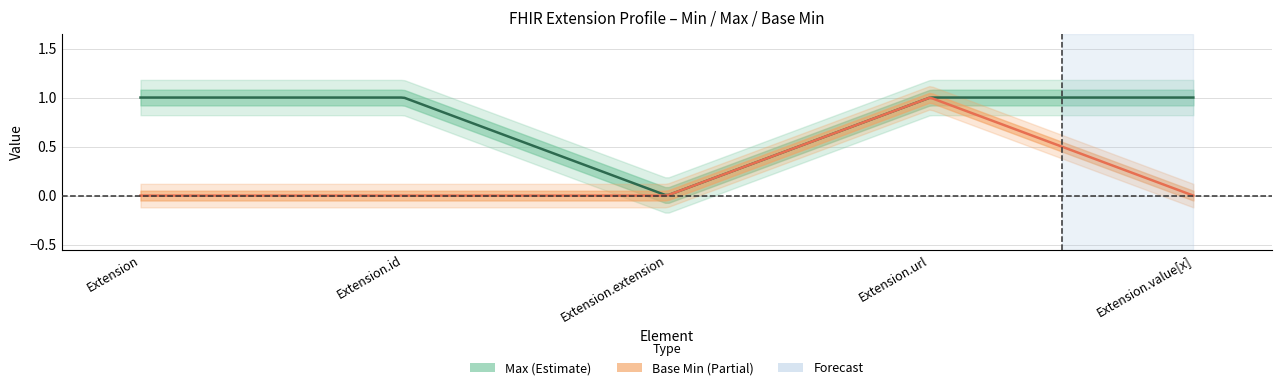

Reading right to left, list all the values displayed in this chart.

Max: Extension.value[x]=1	Extension.url=1	Extension.extension=0	Extension.id=1	Extension=1
Base Min: Extension.value[x]=0	Extension.url=1	Extension.extension=0	Extension.id=0	Extension=0